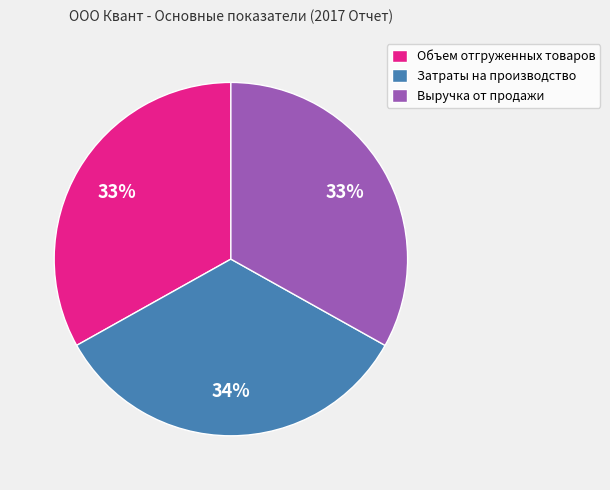

Combined, do Затраты на производство and Выручка от продажи account for over 50%?

Yes